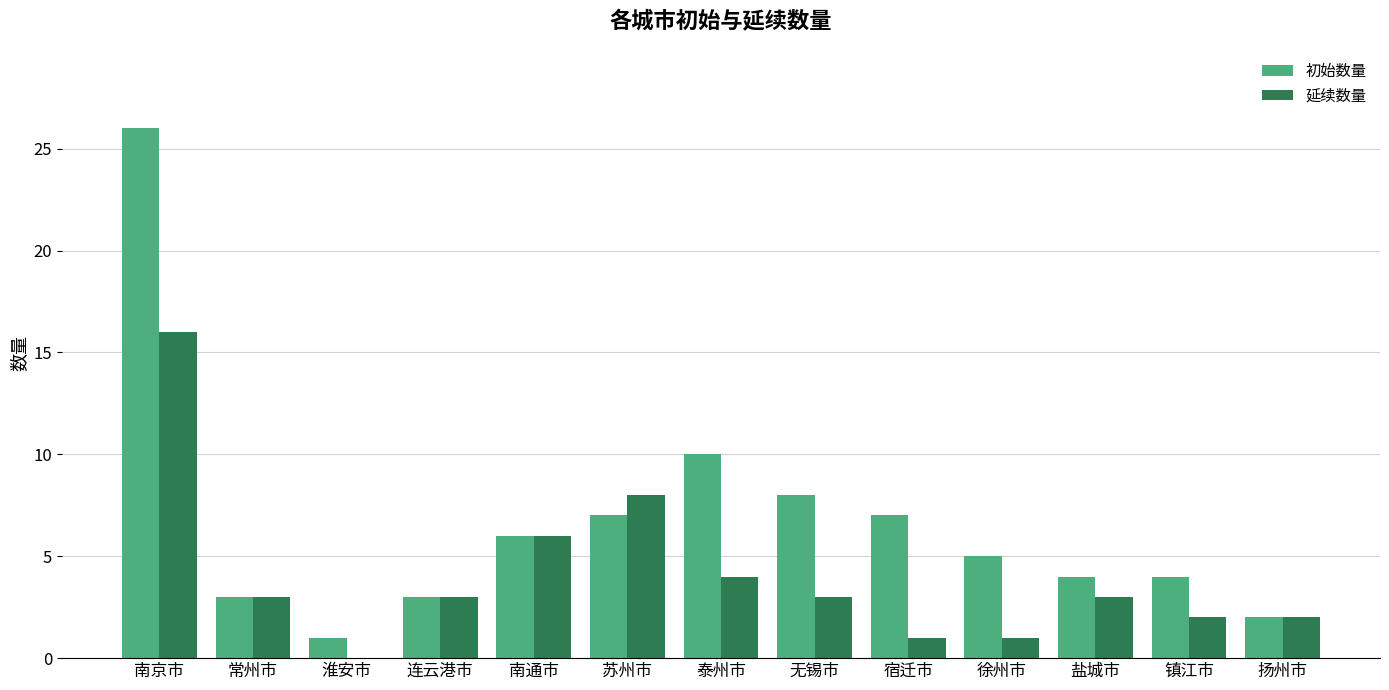

What is the sum of all 初始数量 values?

86